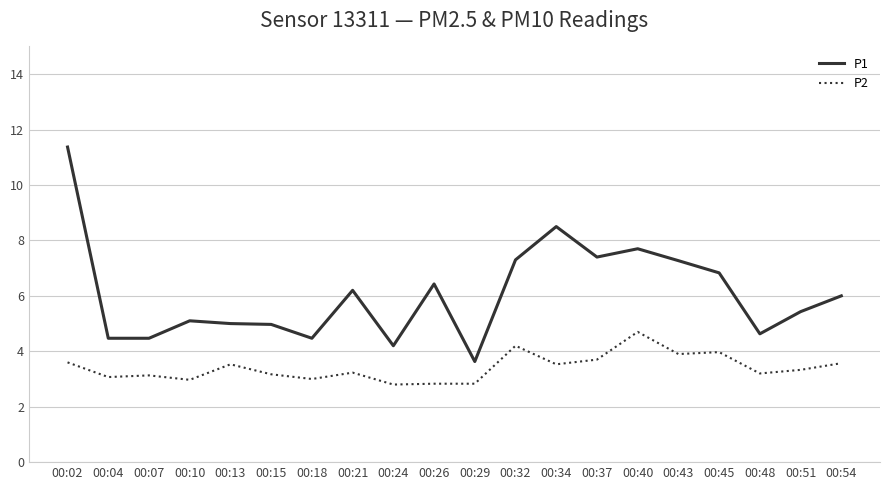

What is the difference between the highest and lowest values at 00:24?

1.4